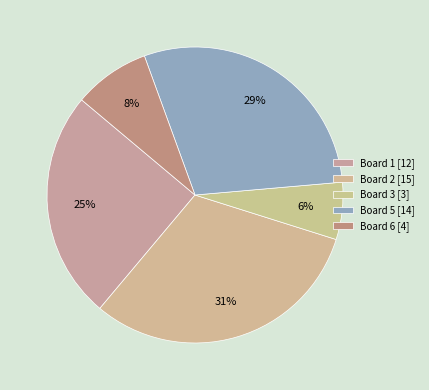

How many slices are in this pie chart?

5